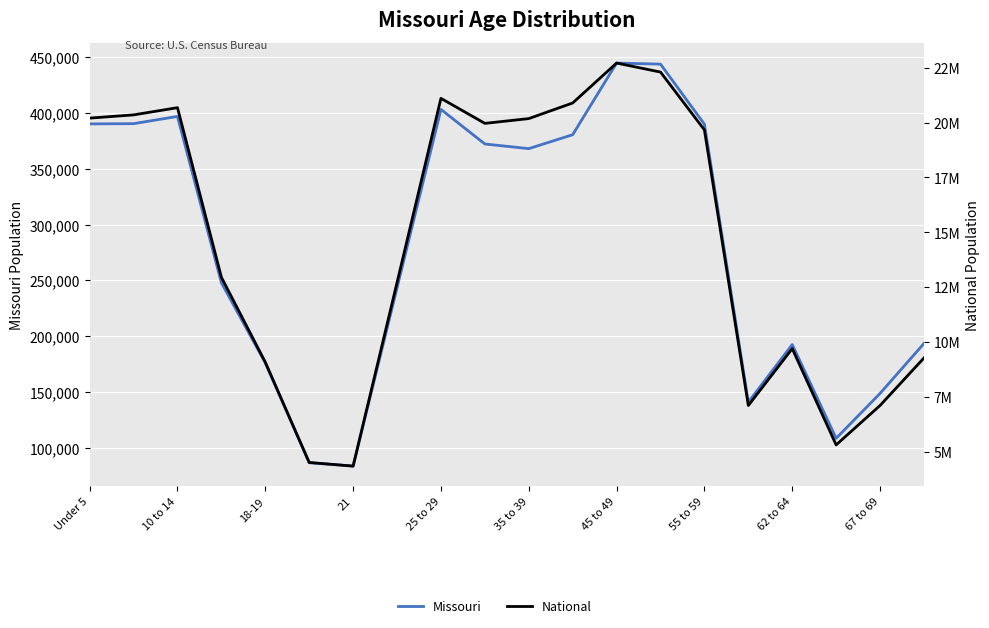

What is the difference between the maximum and minimum values in the National series?

18354297